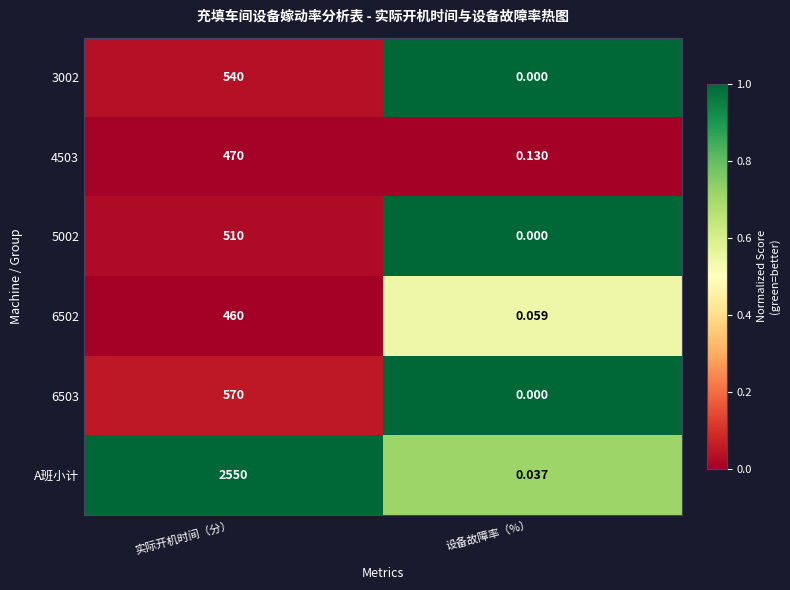

At which category is the sum across all series the highest?

实际开机时间（分）